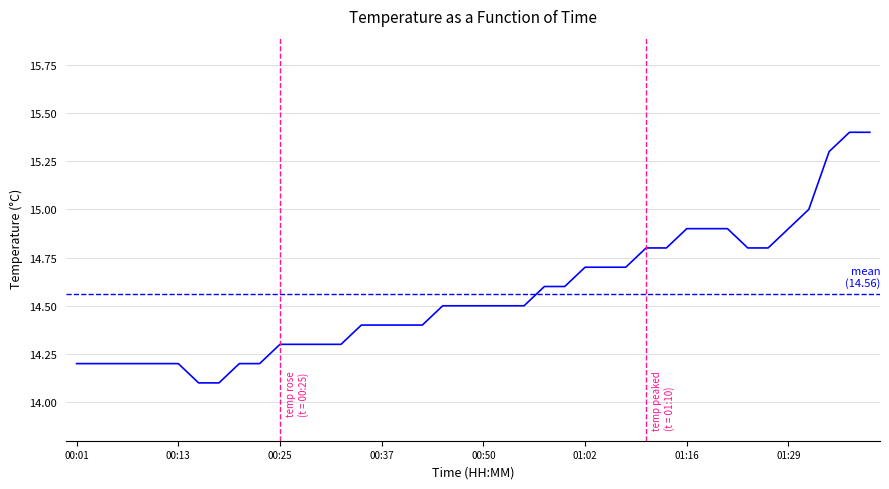

Reading left to right, transcribe all the data shown in this chart.

00:01=14.2	00:03=14.2	00:06=14.2	00:08=14.2	00:11=14.2	00:13=14.2	00:16=14.1	00:18=14.1	00:20=14.2	00:23=14.2	00:25=14.3	00:28=14.3	00:30=14.3	00:33=14.3	00:35=14.4	00:37=14.4	00:40=14.4	00:42=14.4	00:45=14.5	00:47=14.5	00:50=14.5	00:52=14.5	00:55=14.5	00:57=14.6	01:00=14.6	01:02=14.7	01:05=14.7	01:07=14.7	01:10=14.8	01:13=14.8	01:16=14.9	01:18=14.9	01:21=14.9	01:24=14.8	01:26=14.8	01:29=14.9	01:33=15.0	01:38=15.3	01:41=15.4	01:43=15.4